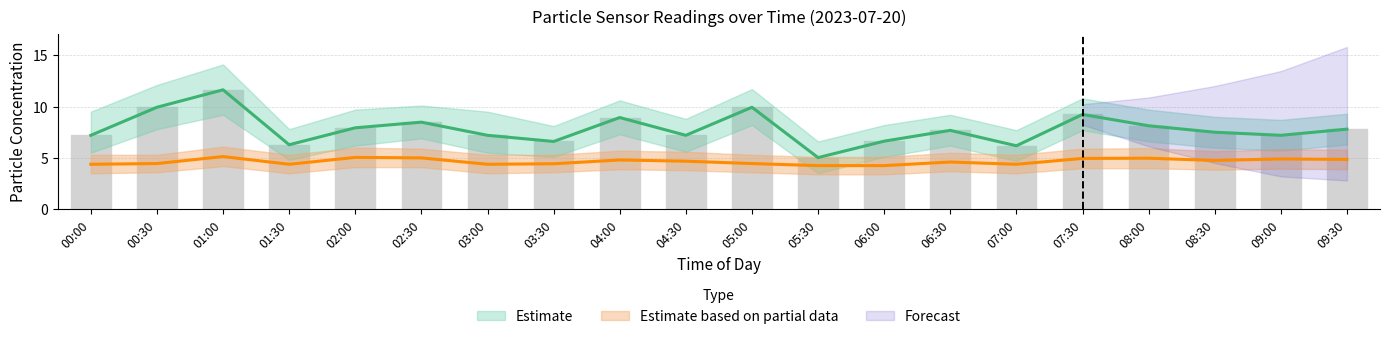

Between 05:30 and 04:30, which is larger?

04:30